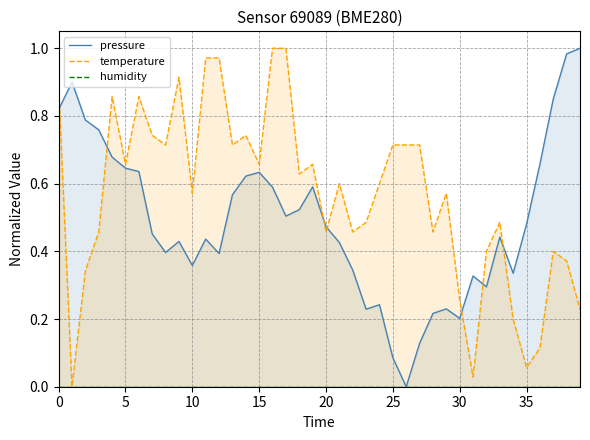

The value of temperature at 0 is 0.4. True or false?

False